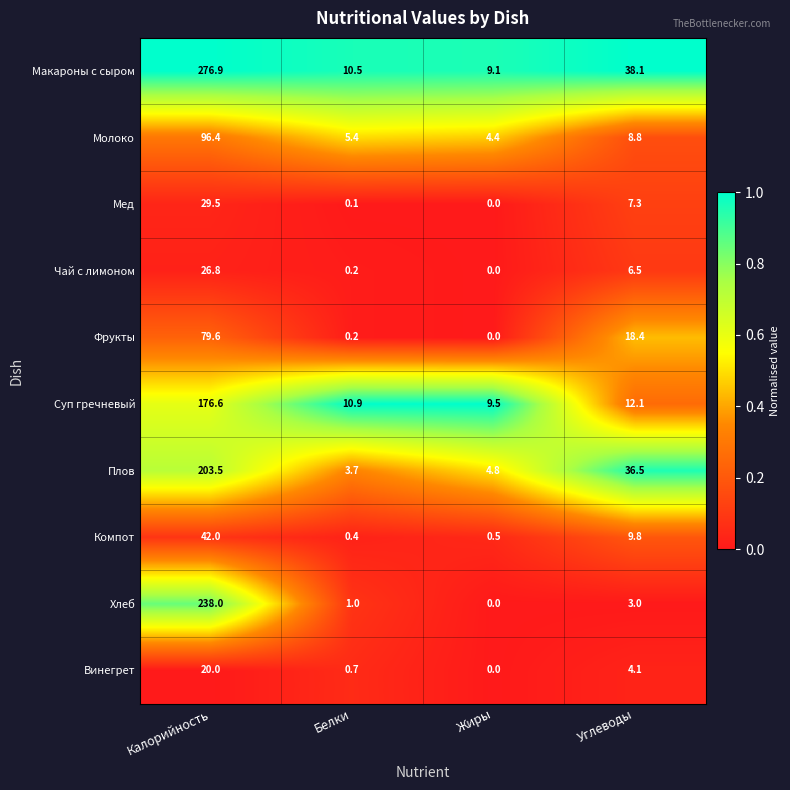

Count the number of data series in this chart.

10